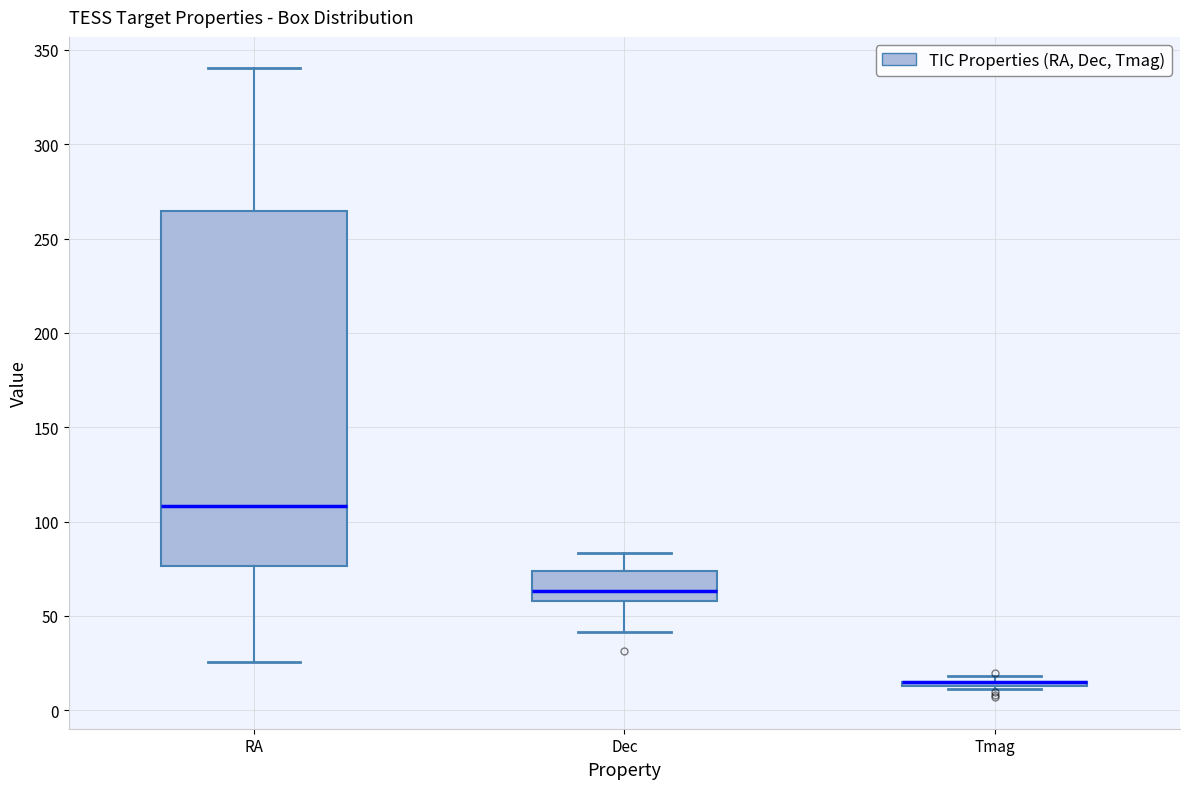

Reading left to right, transcribe this box plot: for each box, give where its median line is, the range the box spans, and where its two whiskers end, as read against the y-axis. The values are not printed on the chart, so give them approximately, as read against the axis.

RA: median 110, box 75 to 265, whiskers 25 to 340
Dec: median 65, box 60 to 75, whiskers 40 to 85
Tmag: box collapsed to a line at 15, whiskers 10 to 20